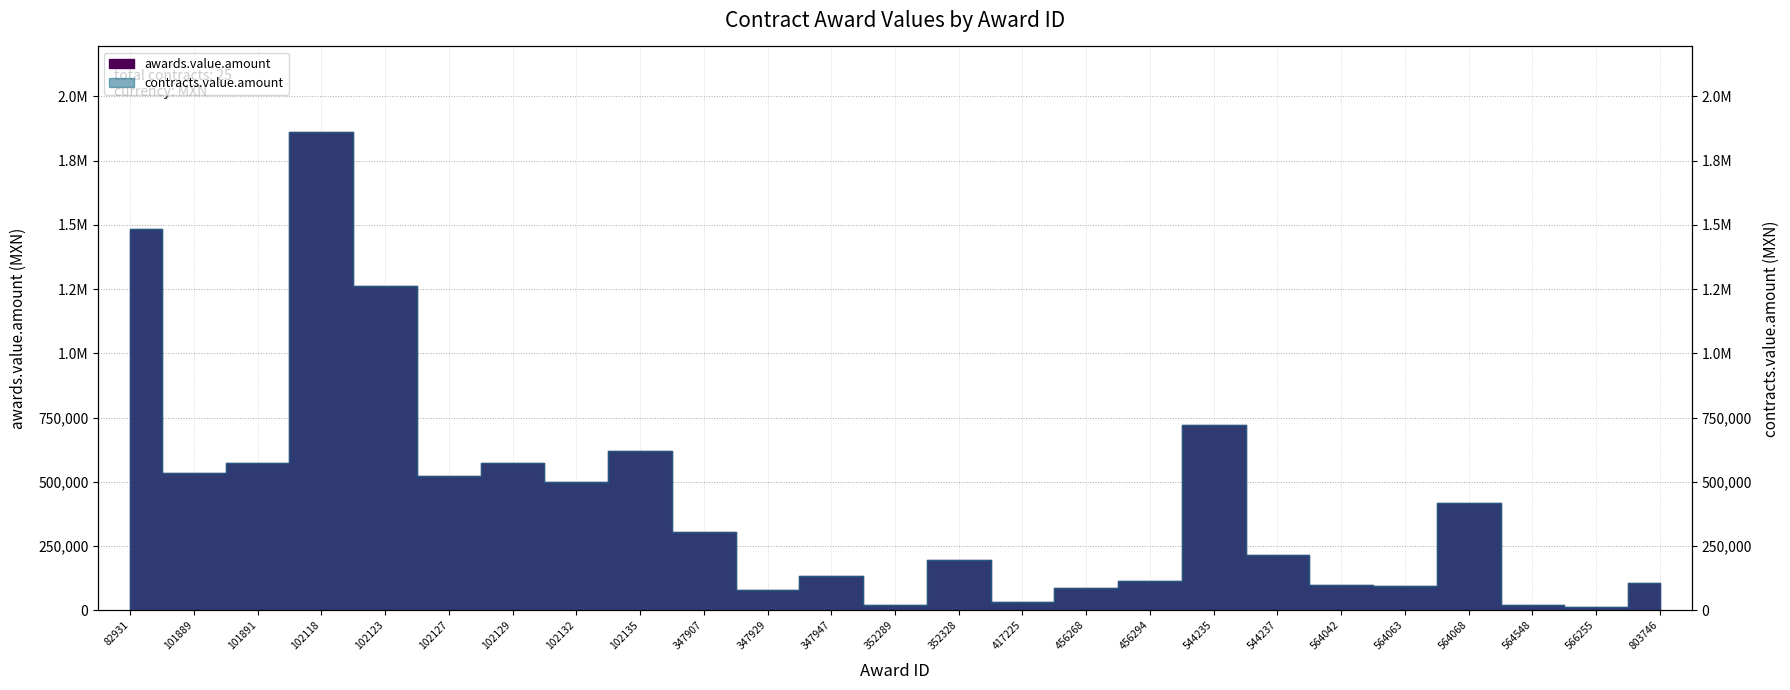

How many series are shown in this chart?

2